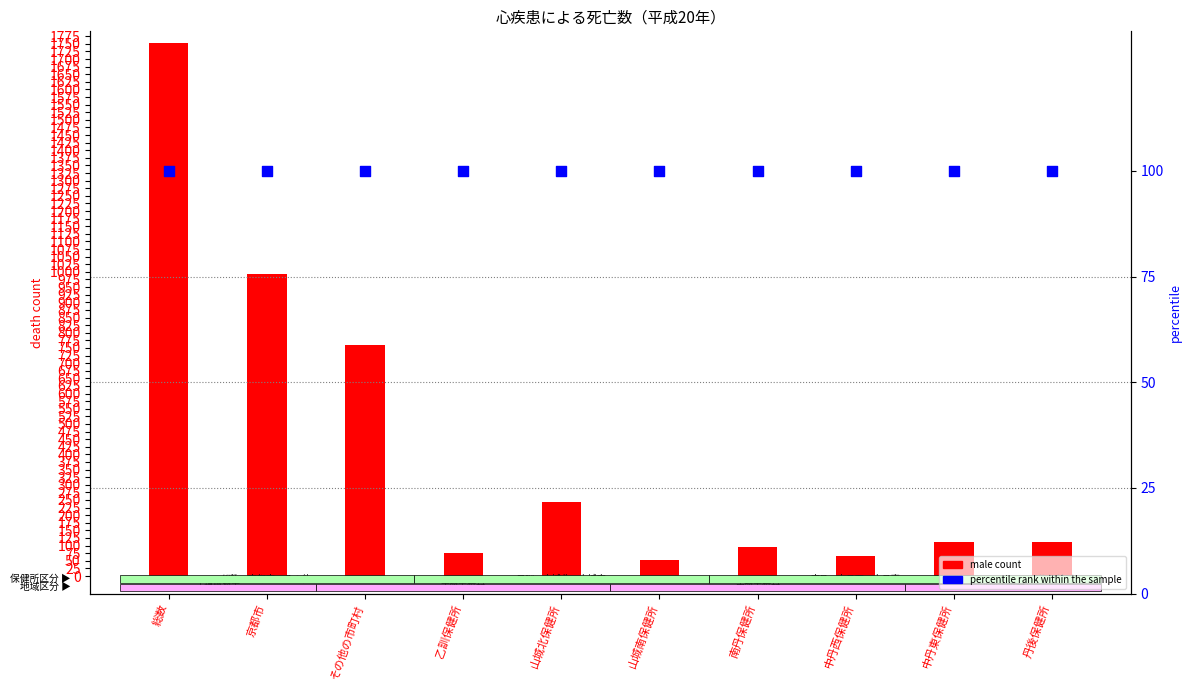

At which category is the sum across all series the highest?

総数